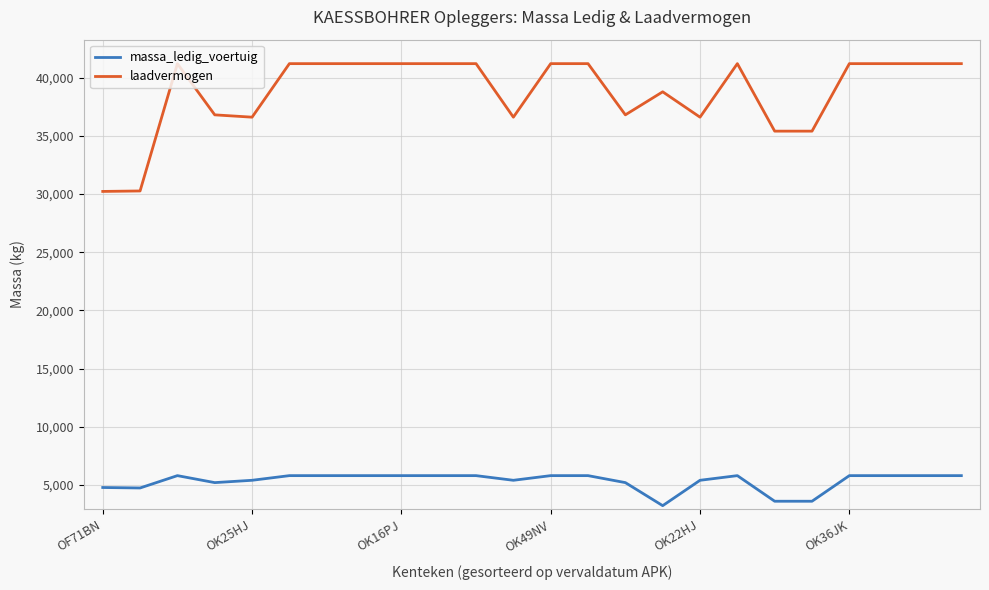

How many lines are shown in the chart?

2